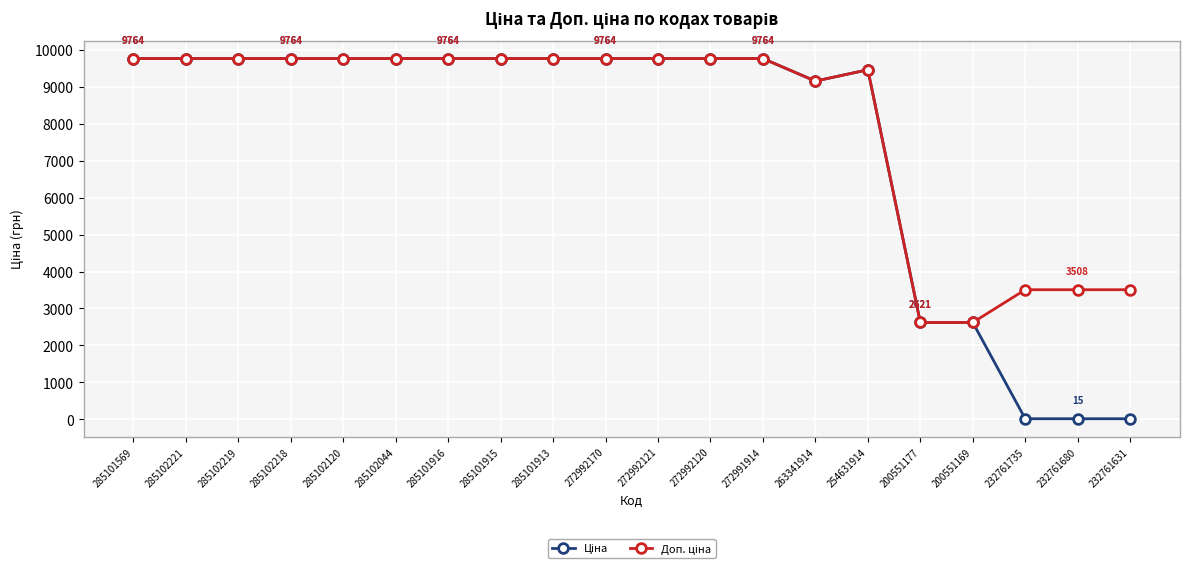

What is the maximum value shown in the chart?

9764.4